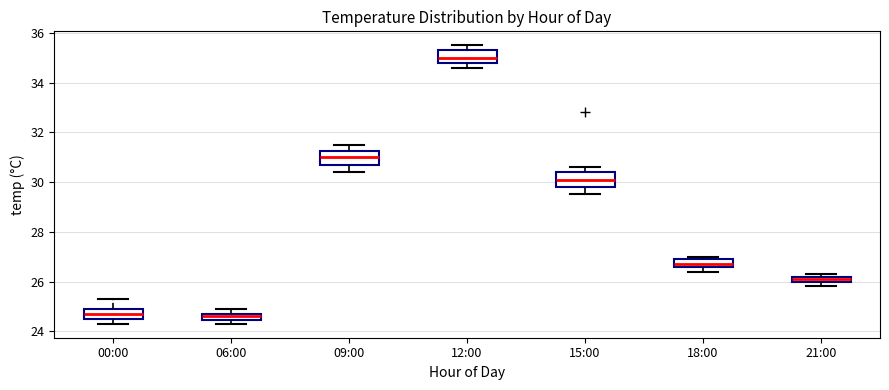

Which box has the highest median line?

12:00